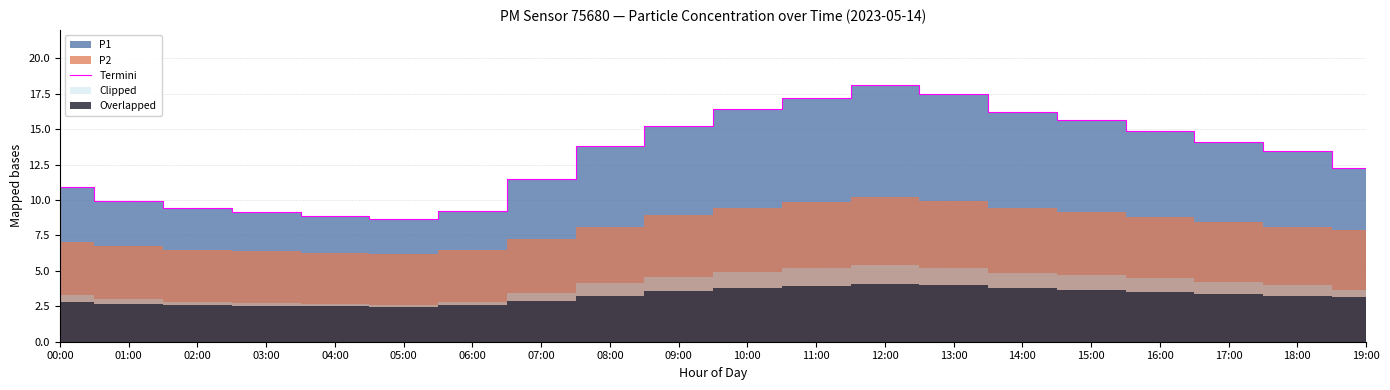

True or false: Termini has a value of 30.0 at 12:00.

False